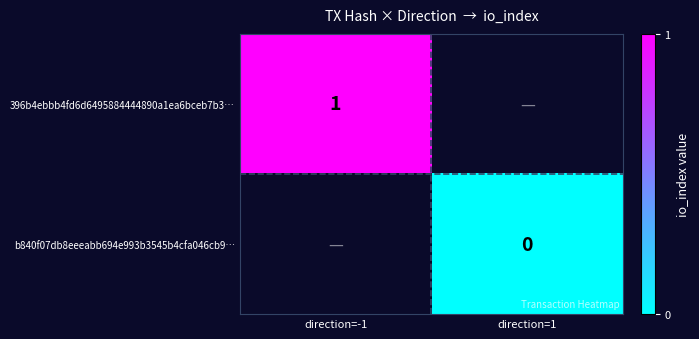

Is it true that 396b4ebbb4fd6d6495884444890a1ea6bceb7b3… equals 1.4 at direction=-1?

False